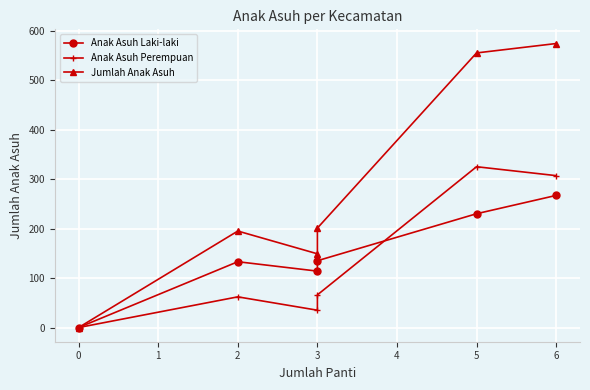

True or false: Jumlah Anak Asuh and Anak Asuh Laki-laki intersect in this chart.

False